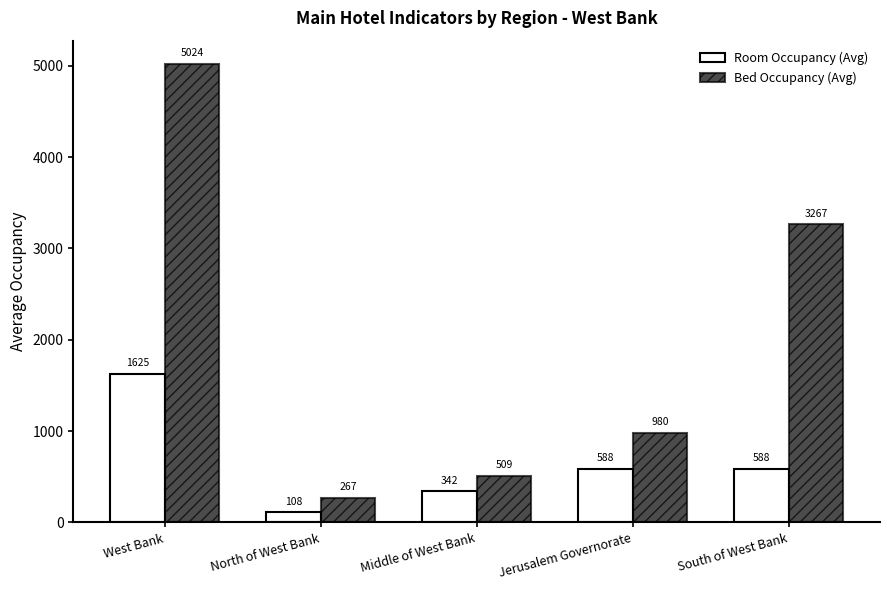

How many categories are shown in the chart?

5